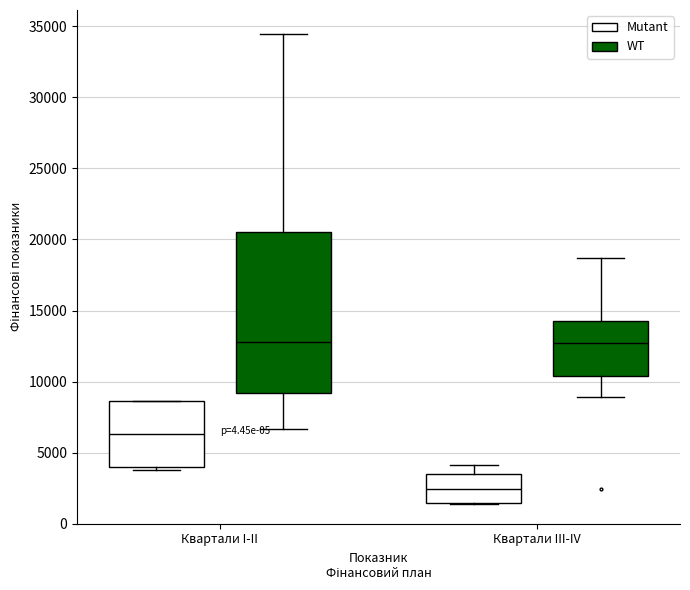

Reading left to right, transcribe this box plot: for each box, give where its median line is, the range the box spans, and where its two whiskers end, as read against the y-axis. The values are not printed on the chart, so give them approximately, as read against the axis.

Квартали I-II (Mutant): median 6500, box 4000 to 8500, whiskers 4000 (just below the box's lower edge) to 8500
Квартали I-II (WT): median 13000, box 9000 to 20500, whiskers 6500 to 34500
Квартали III-IV (Mutant): median 2500, box 1500 to 3500, whiskers 1500 to 4000
Квартали III-IV (WT): median 12500, box 10500 to 14500, whiskers 9000 to 18500